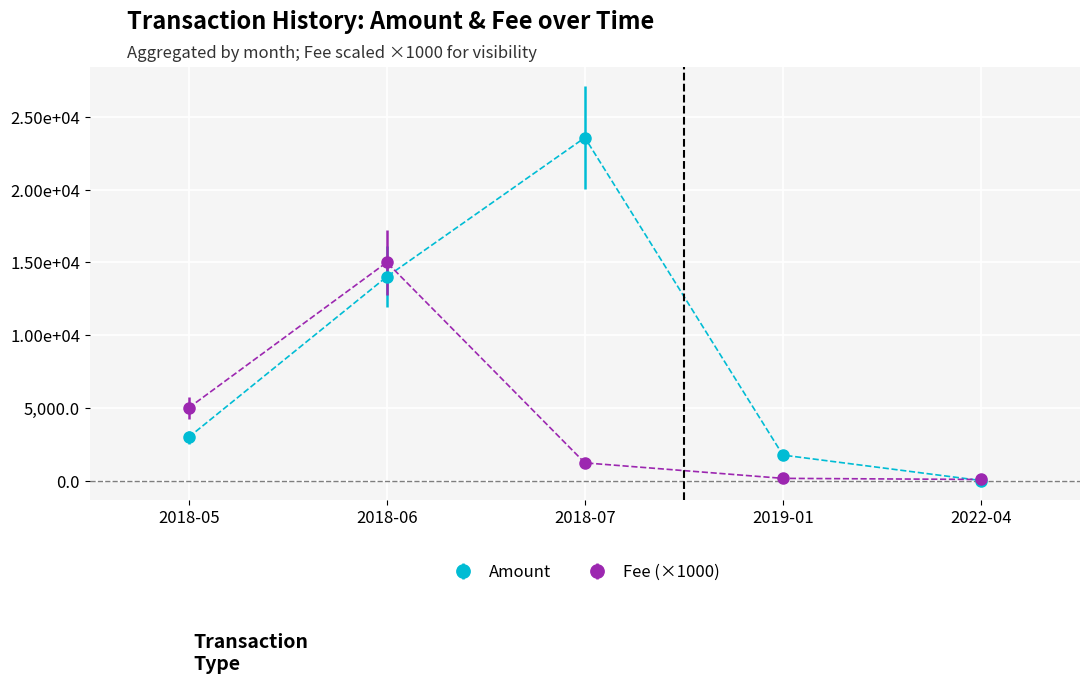

What are all the series names shown in the legend?

Amount, Fee (×1000)